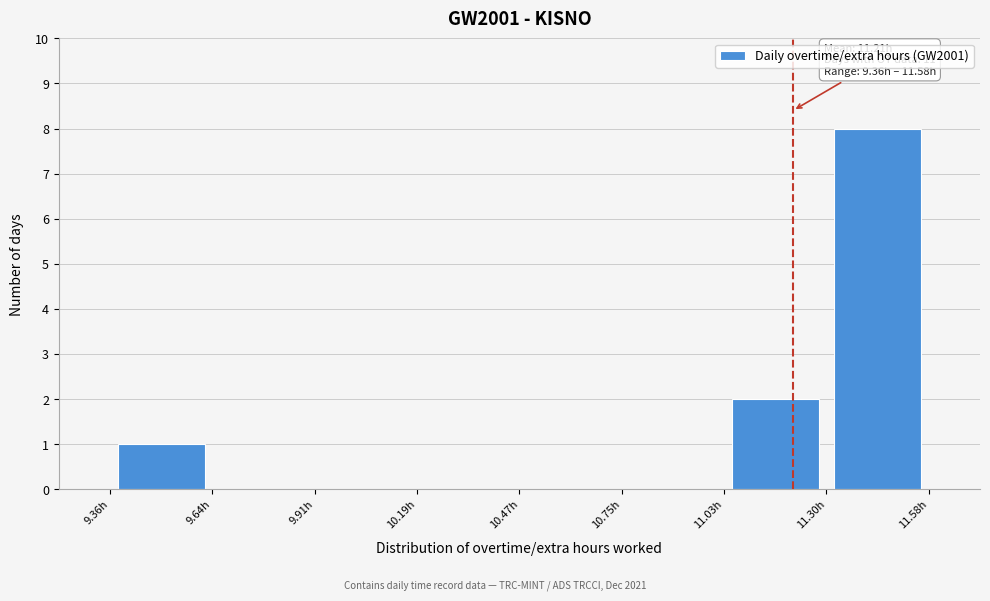

Which range on the x-axis has the tallest bar?

11.30 to 11.60